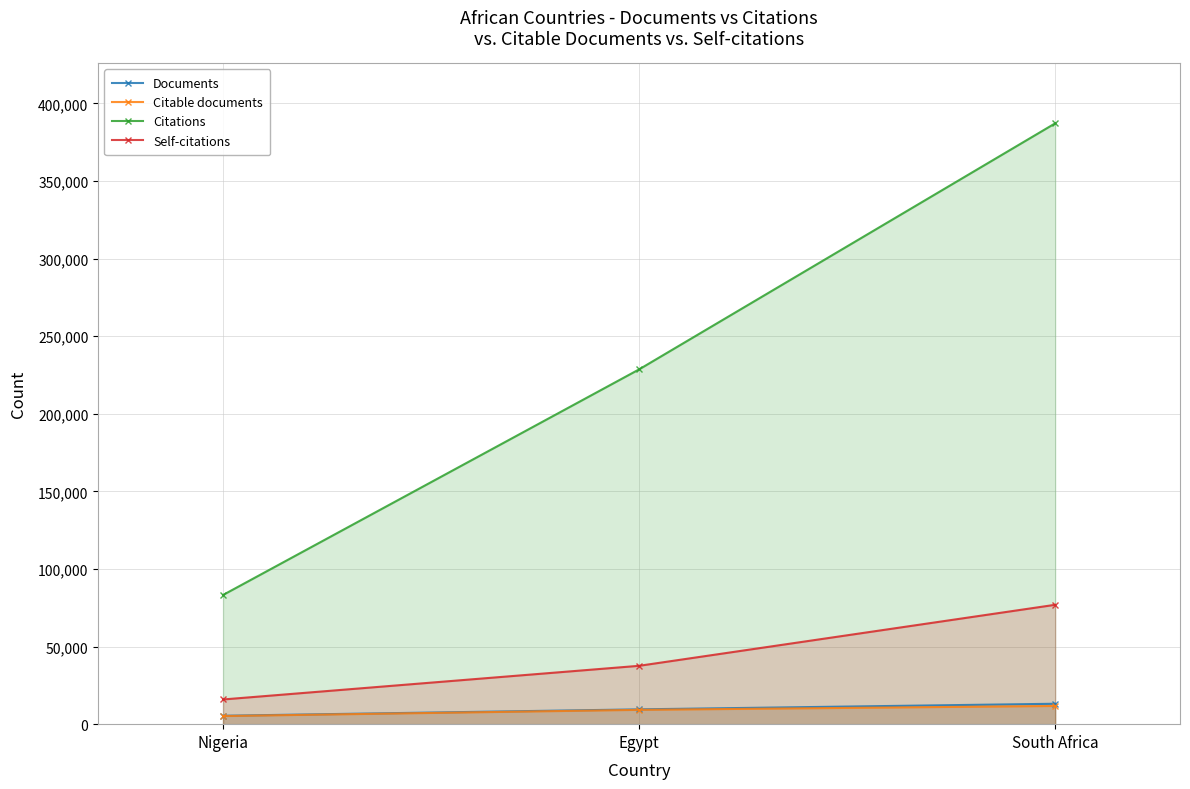

Which series has the widest spread of values?

Citations